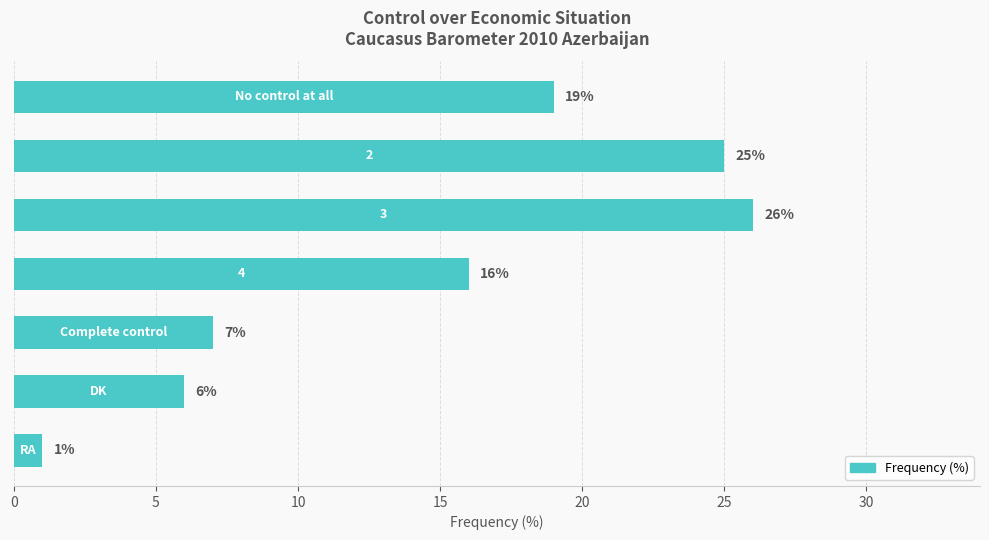

What is the maximum value shown in the chart?

26